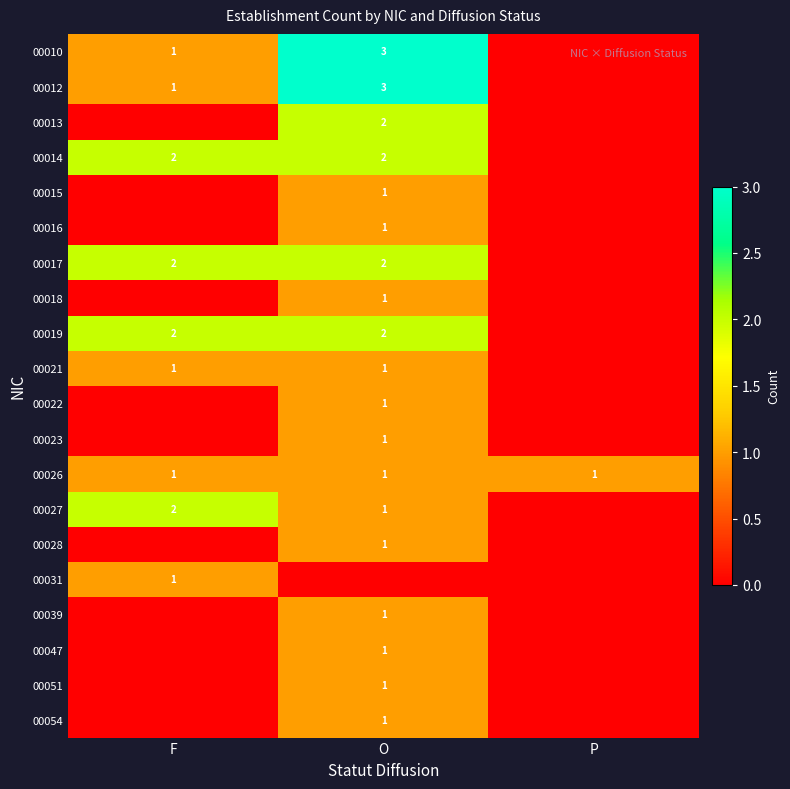

What is the greatest value displayed?

3